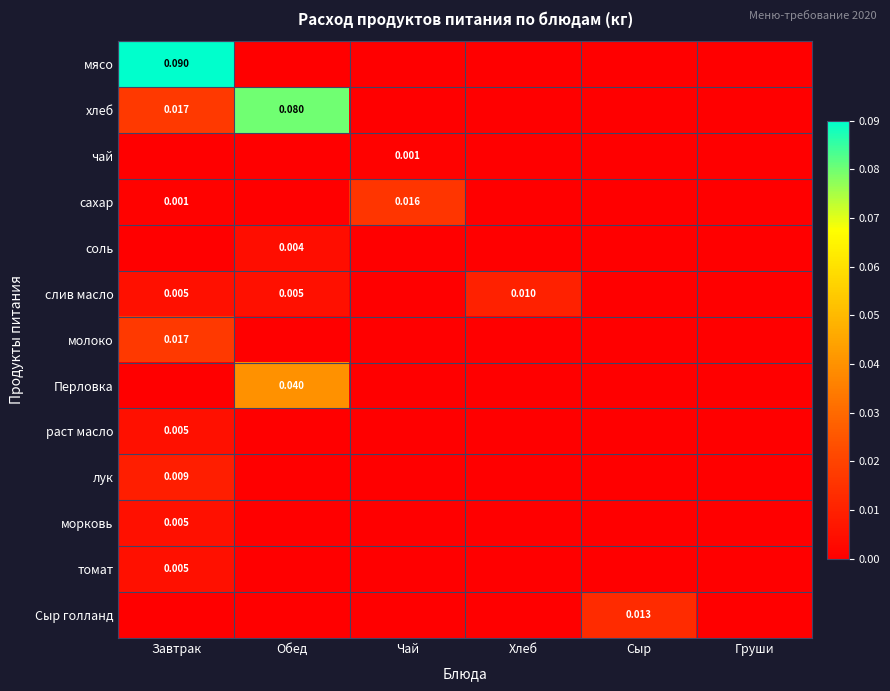

Is it true that мясо equals 0.0 at Сыр?

True